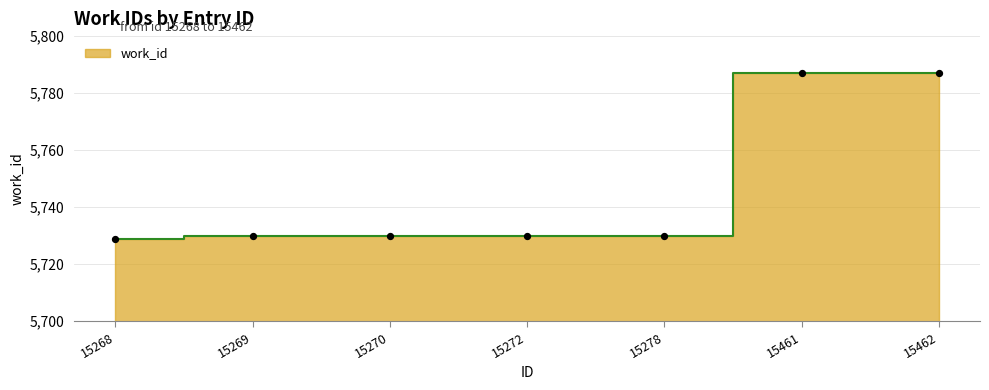

What is the change in value from 15269 to 15462?

+57